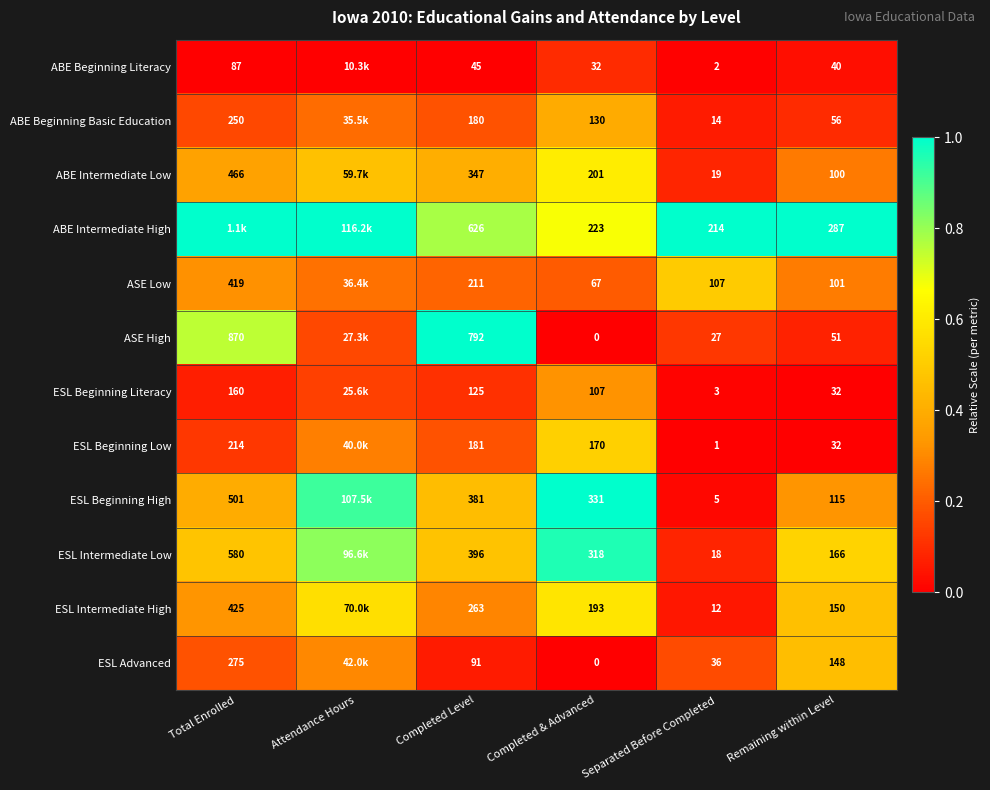

At Separated Before Completed, list the series in order from largest to smallest.

ABE Intermediate High, ASE Low, ESL Advanced, ASE High, ABE Intermediate Low, ESL Intermediate Low, ABE Beginning Basic Education, ESL Intermediate High, ESL Beginning High, ESL Beginning Literacy, ABE Beginning Literacy, ESL Beginning Low